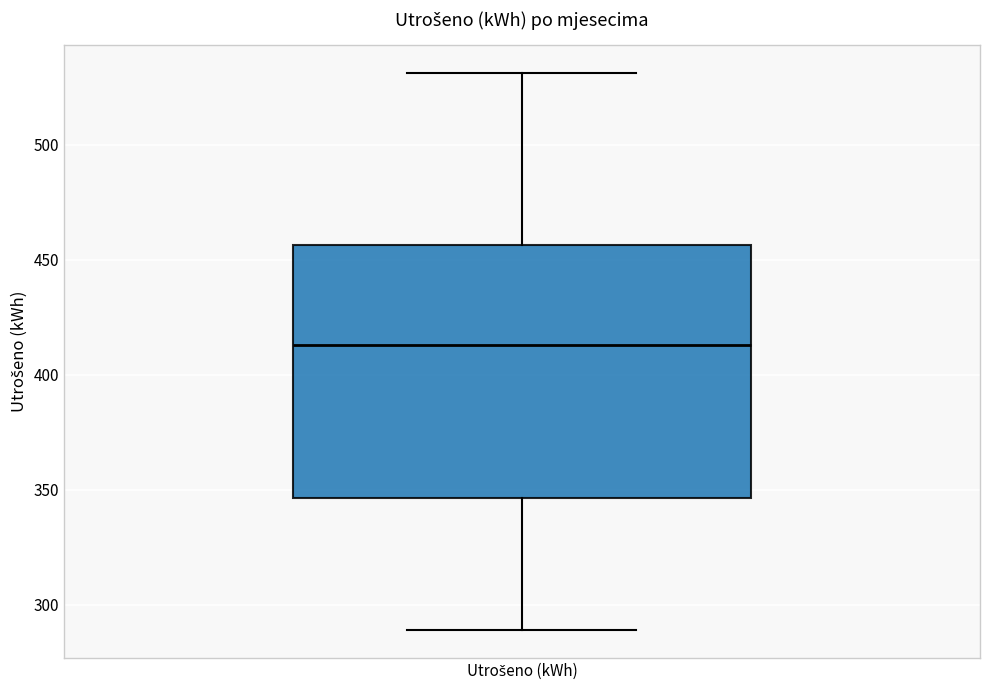

Transcribe this box plot: give where the median line is, the range the box spans, and where the two whiskers end, as read against the y-axis. The values are not printed on the chart, so give them approximately, as read against the axis.

median 415, box 345 to 455, whiskers 290 to 530